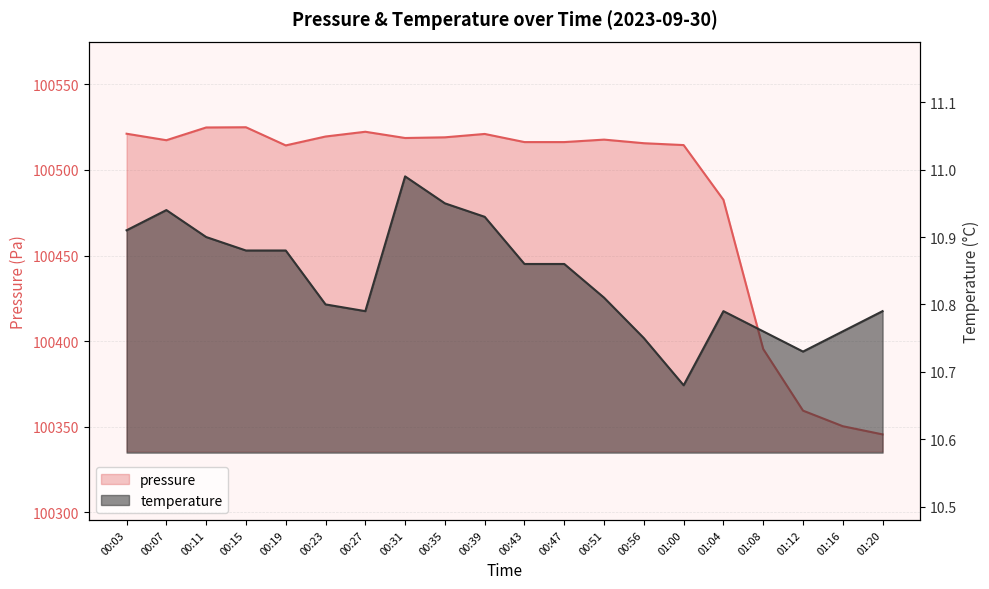

Which label corresponds to the smallest value in the chart?

01:00